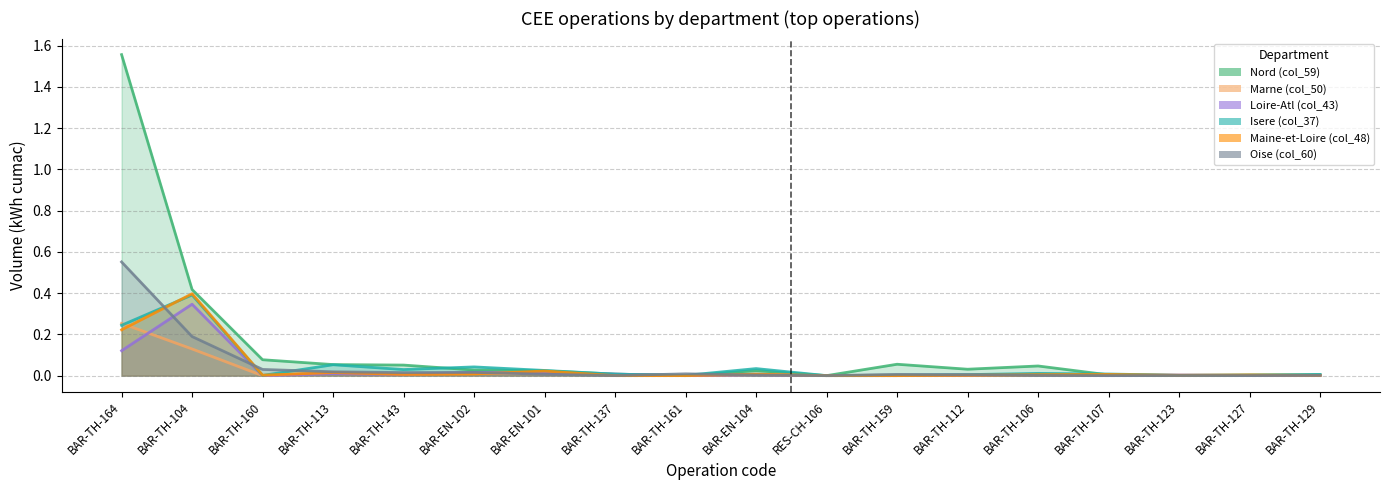

What are all the series names shown in the legend?

Nord (col_59), Marne (col_50), Loire-Atl (col_43), Isere (col_37), Maine-et-Loire (col_48), Oise (col_60)